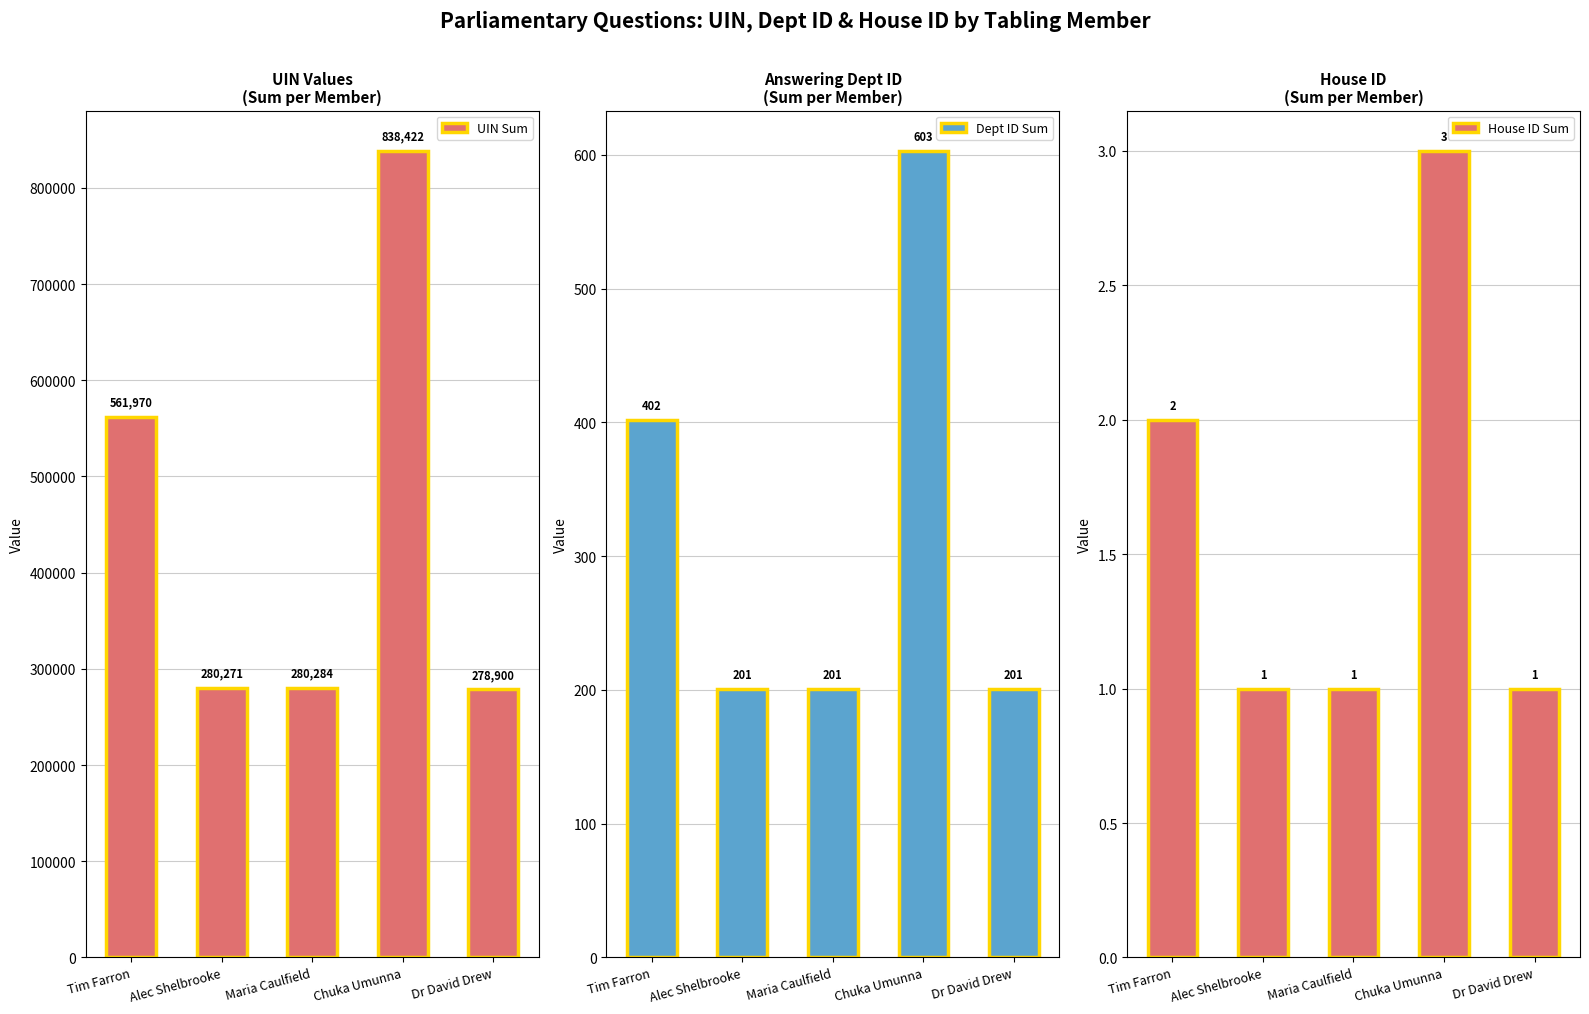

What position from the left is Alec Shelbrooke?

2